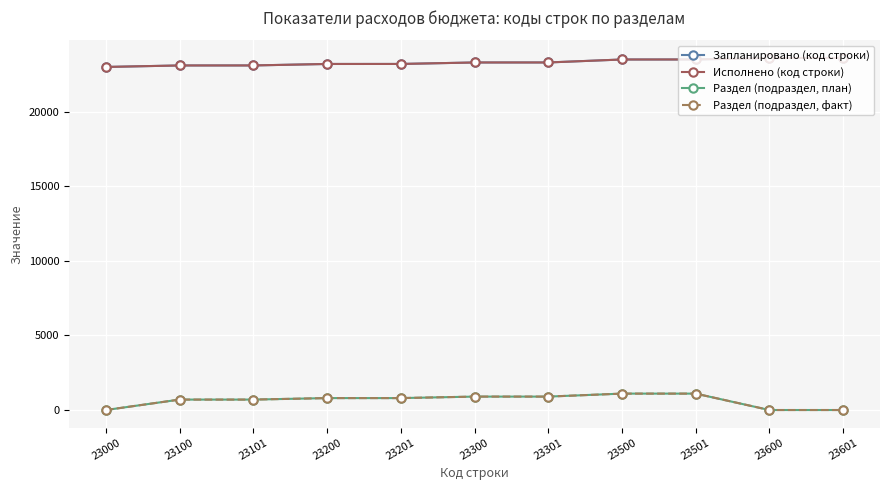

Is this an area chart (filled region under the line)?

No